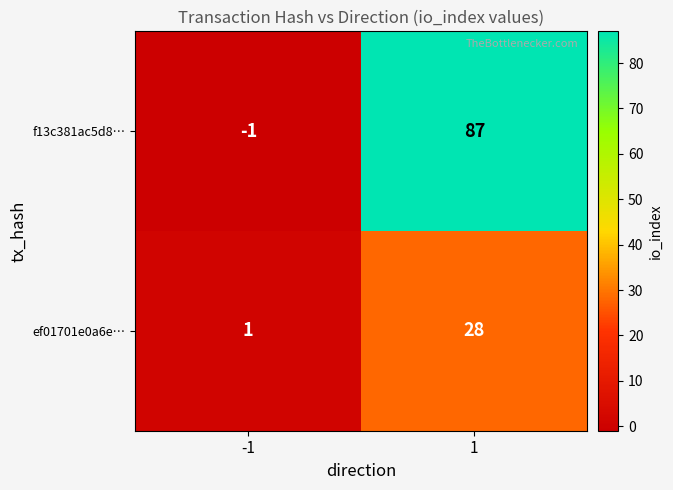

What is the total value across all series at 1?

115